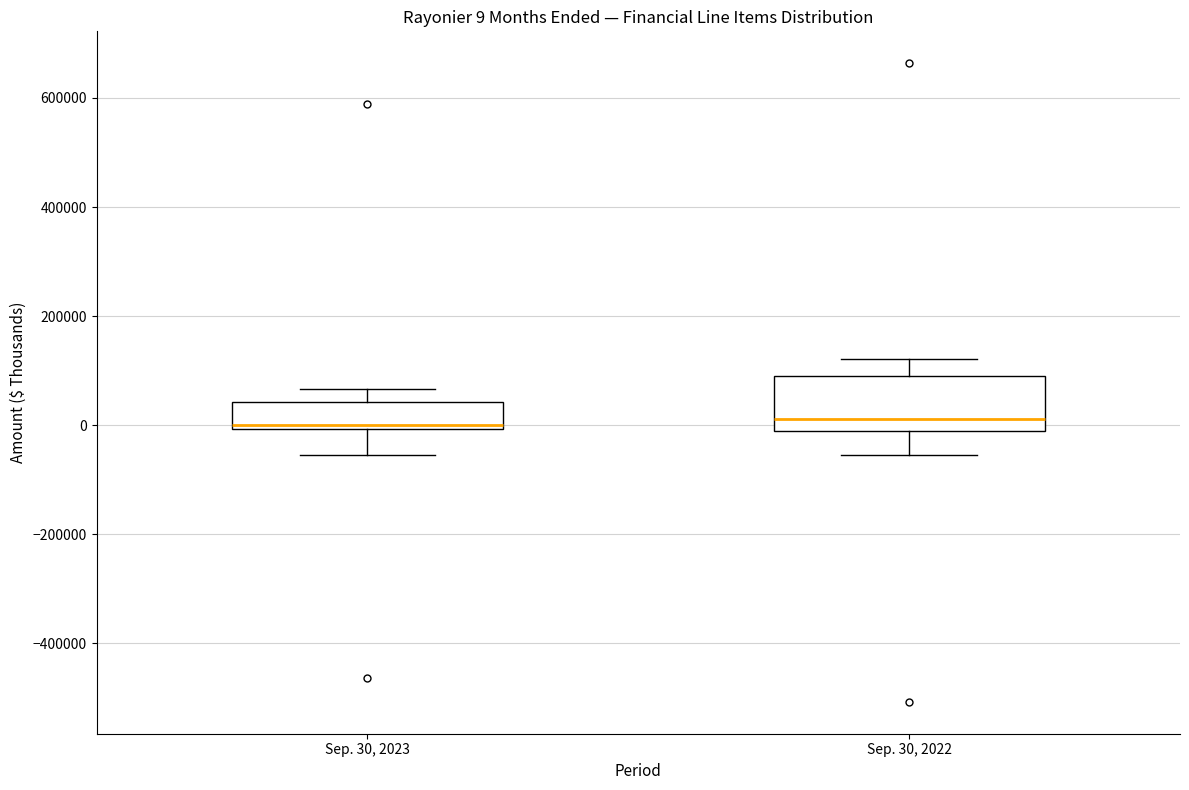

Which box is the tallest, from its lower edge to its upper edge?

Sep. 30, 2022